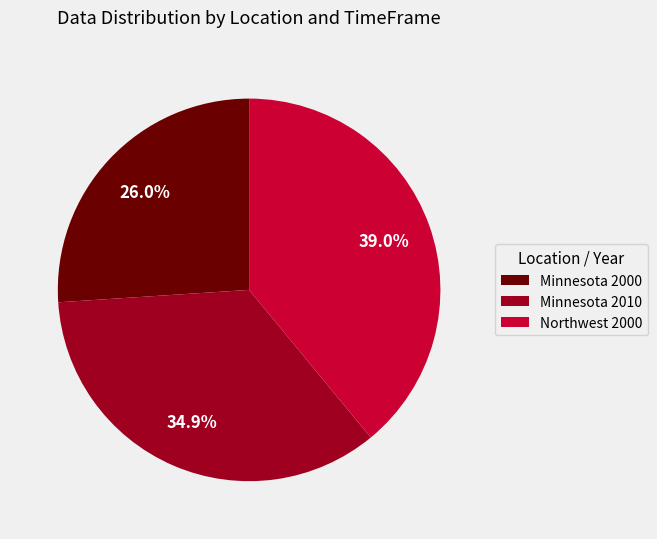

Which category has the smallest portion of the pie?

Minnesota 2000